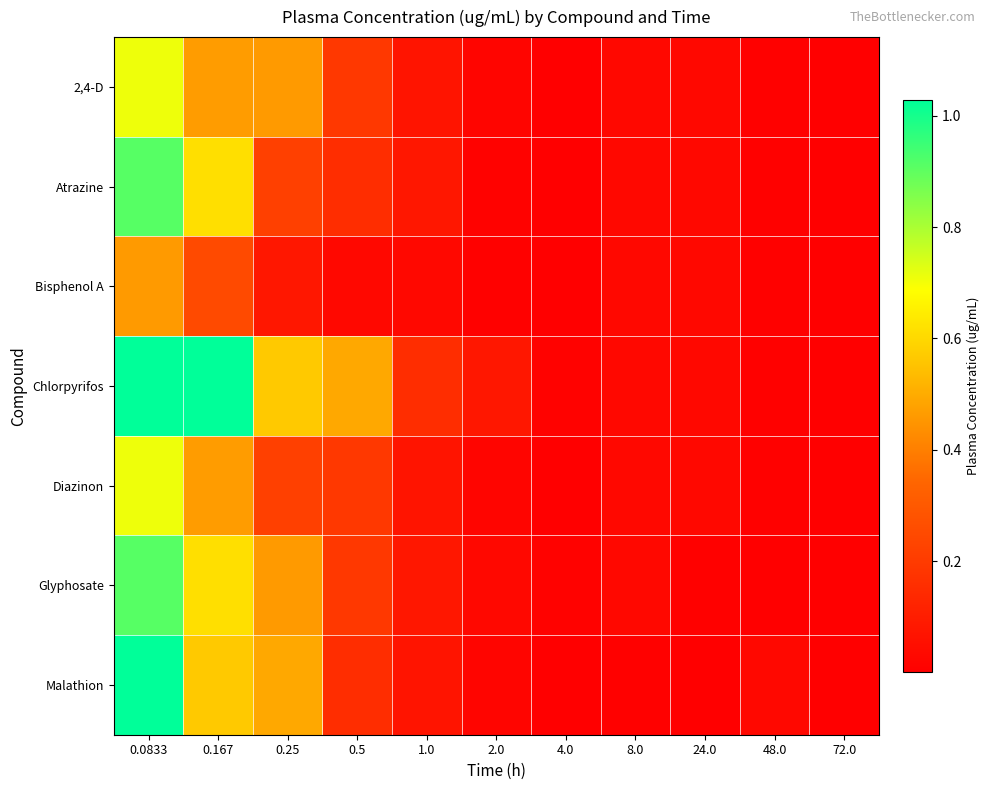

At how many categories does at least one series exceed 0?

11